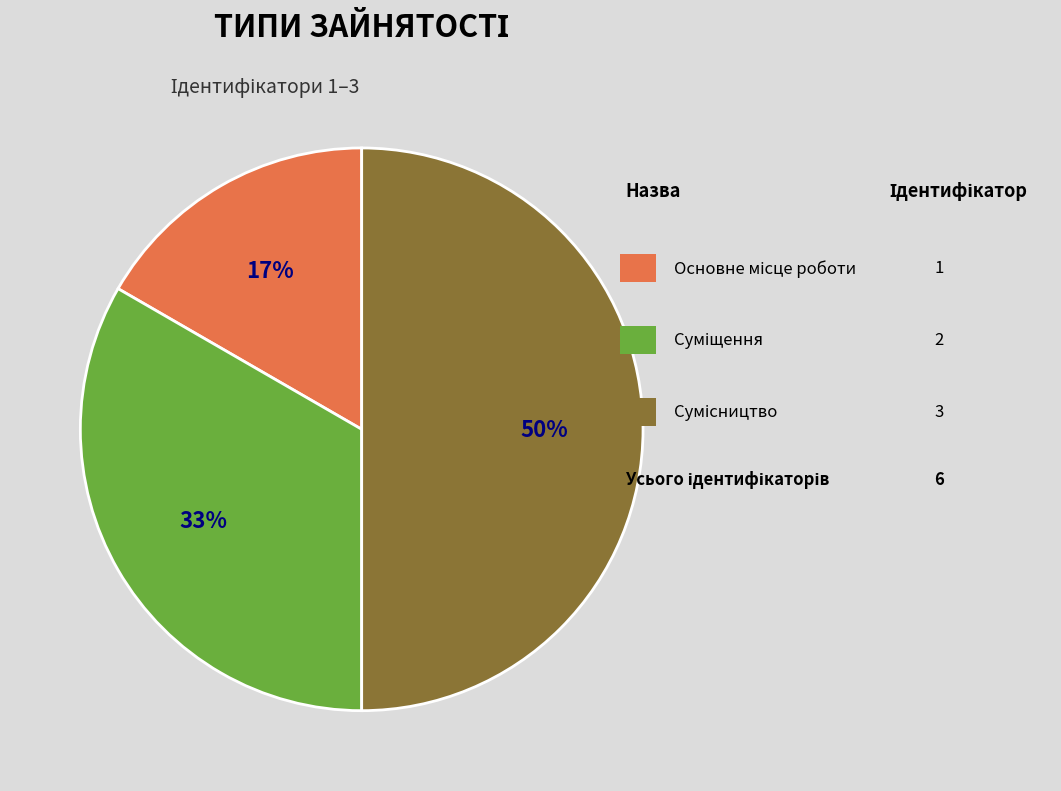

To the nearest percent, what is the difference between the largest and smallest slice percentages?

33%